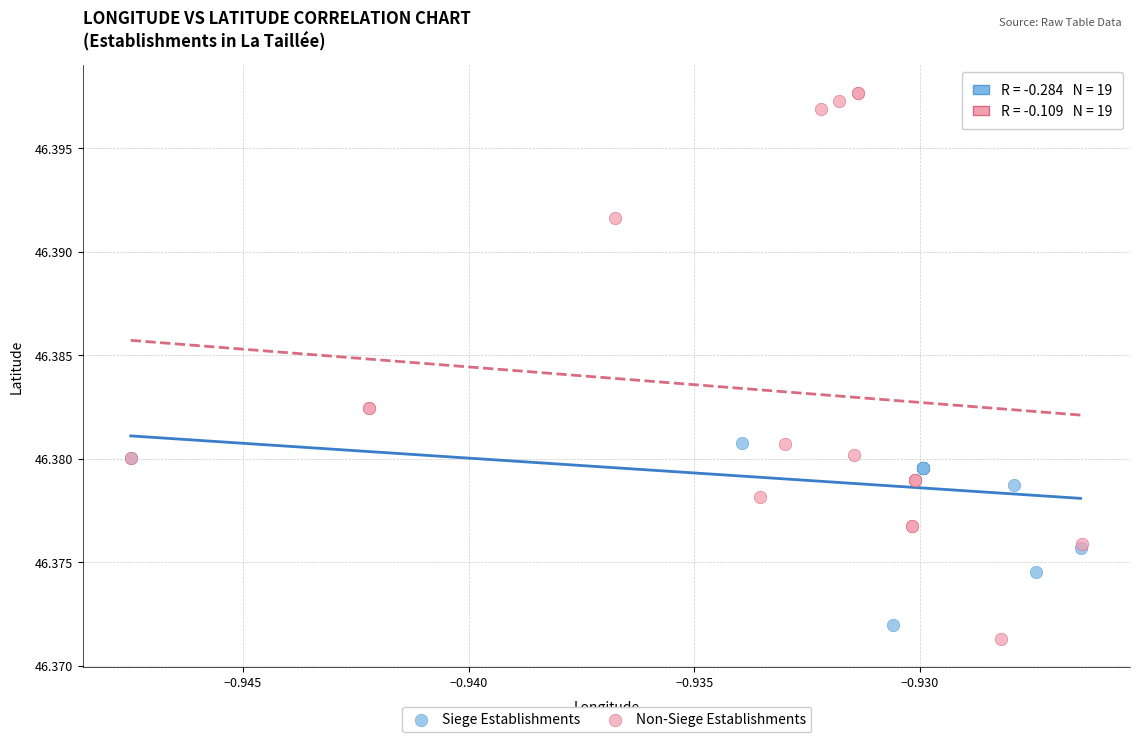

Which series reaches the maximum Y coordinate?

Non-Siege Establishments